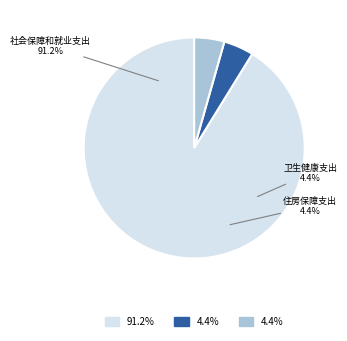

Is the sum of 住房保障支出 and 社会保障和就业支出 greater than half?

Yes